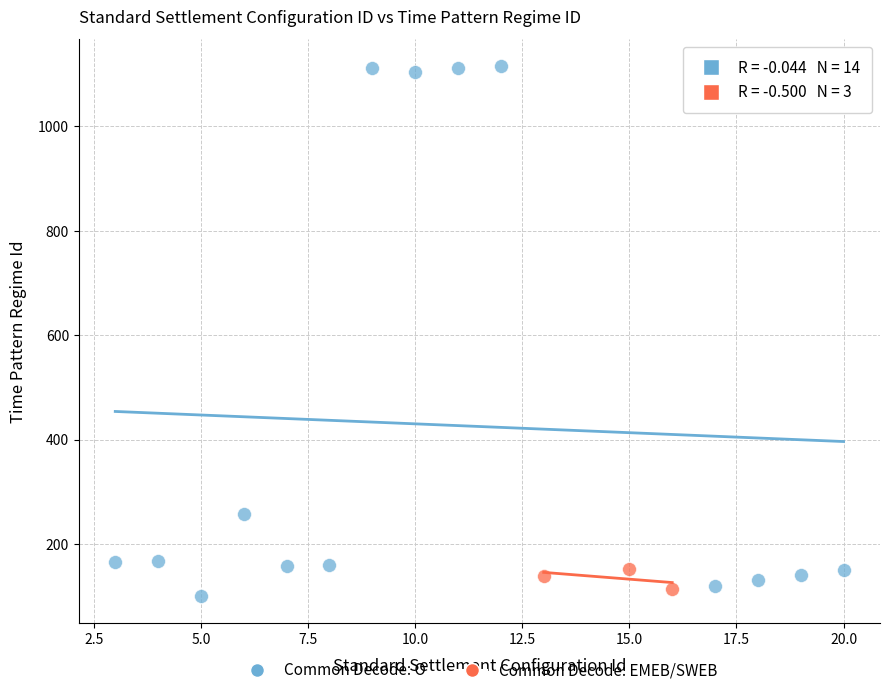

Which series has the largest Y range (max minus min)?

Common Decode: O